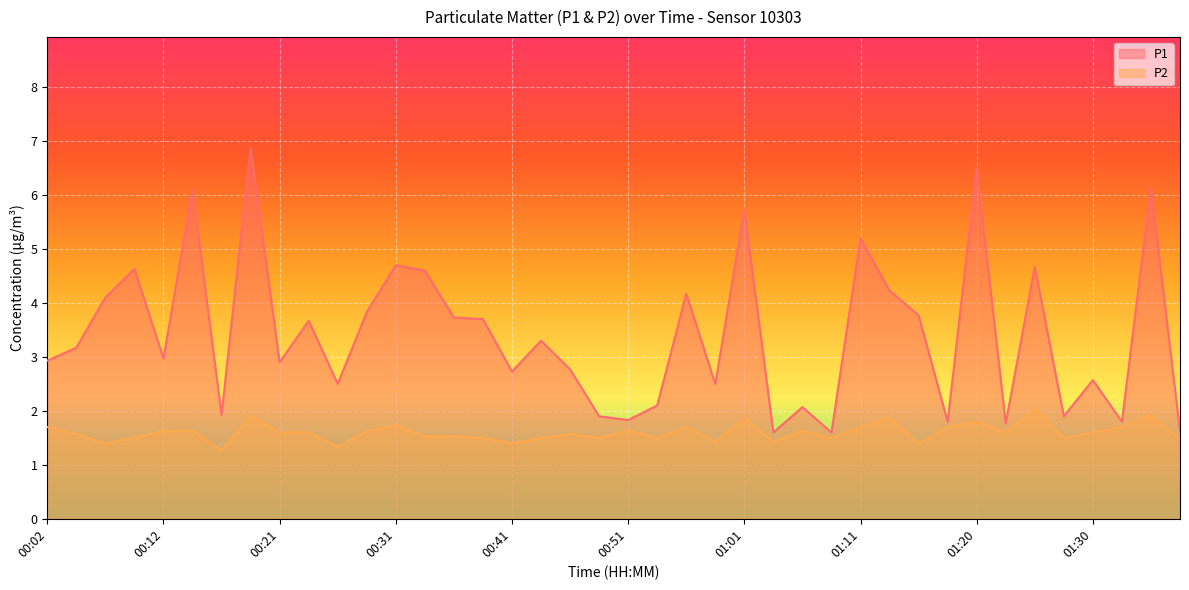

What is the label of the 16th point from the left?

00:39